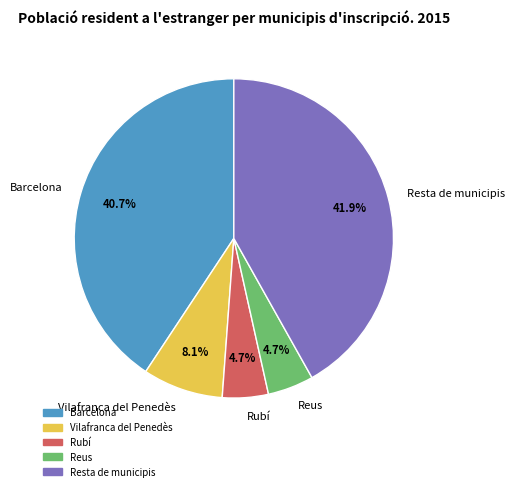

To the nearest percent, what percentage of the pie is Resta de municipis?

42%